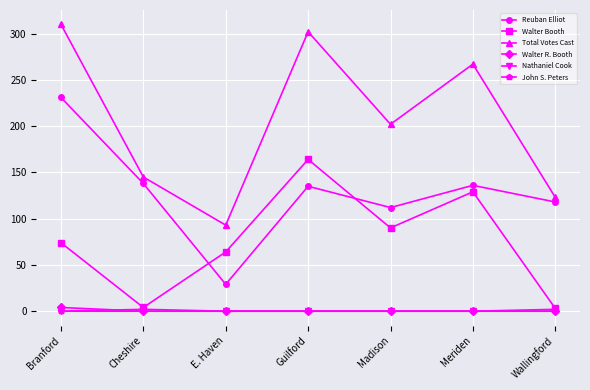

True or false: Reuban Elliot and Nathaniel Cook intersect in this chart.

False